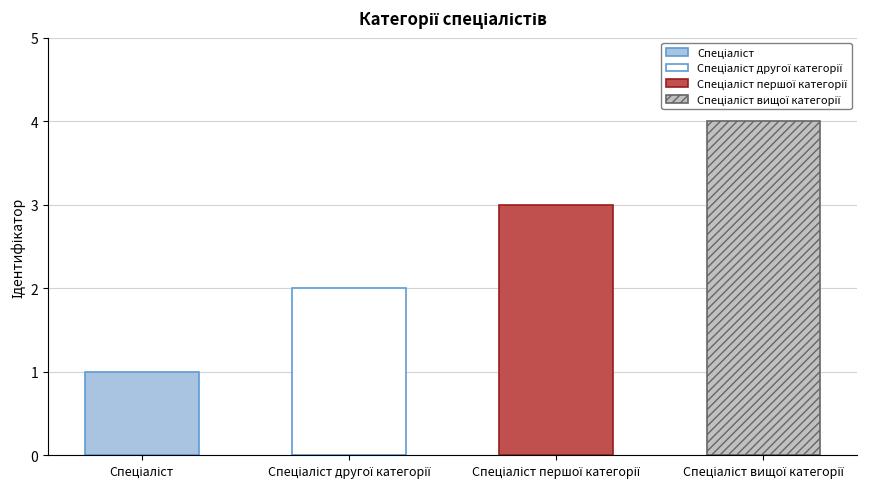

How many values are between 2 and 4?

3